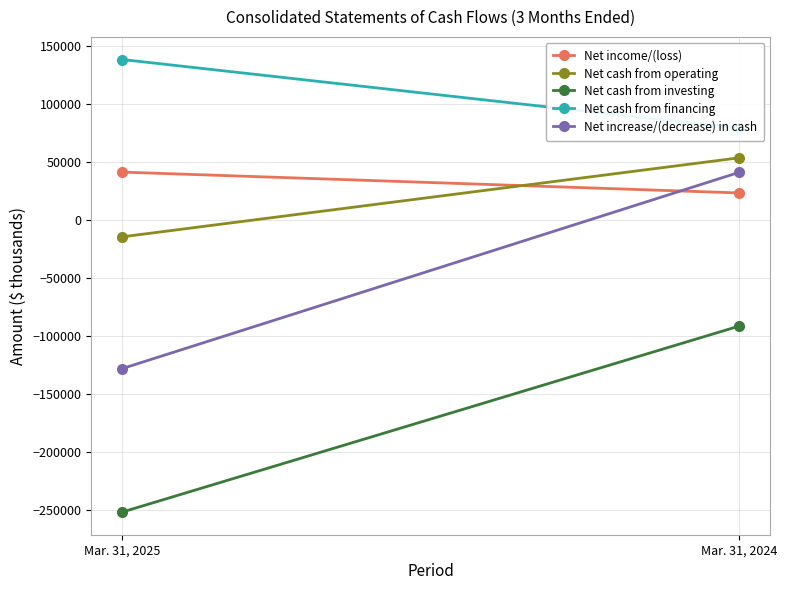

What are all the series names shown in the legend?

Net income/(loss), Net cash from operating, Net cash from investing, Net cash from financing, Net increase/(decrease) in cash